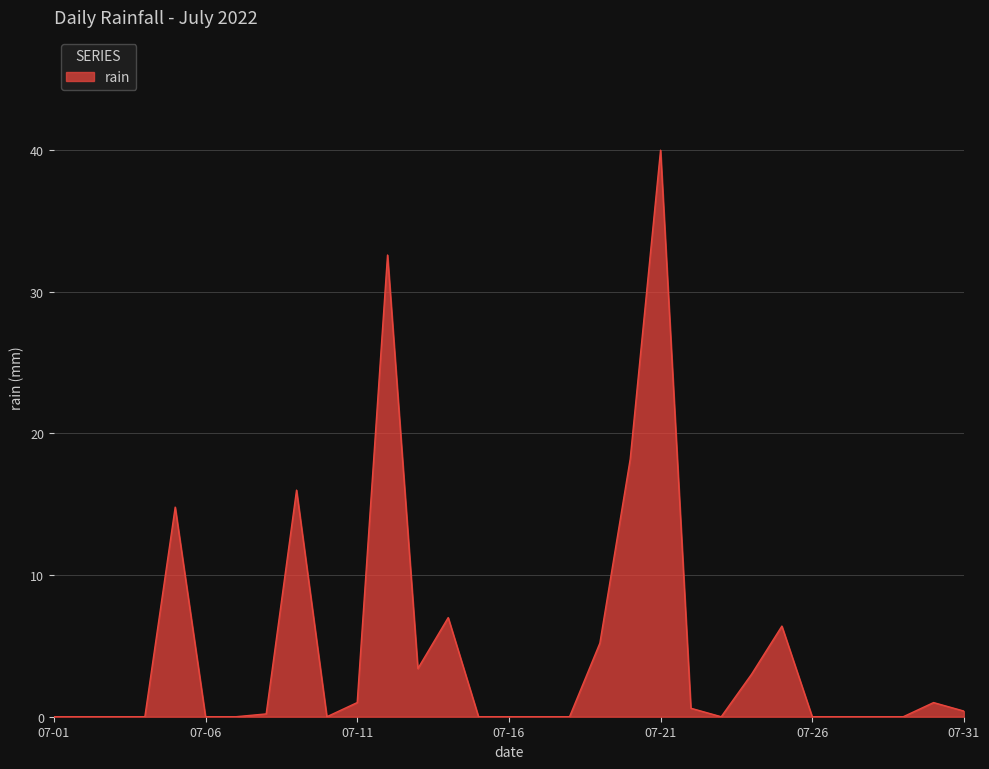

What is the difference between the maximum and minimum values?

40.0